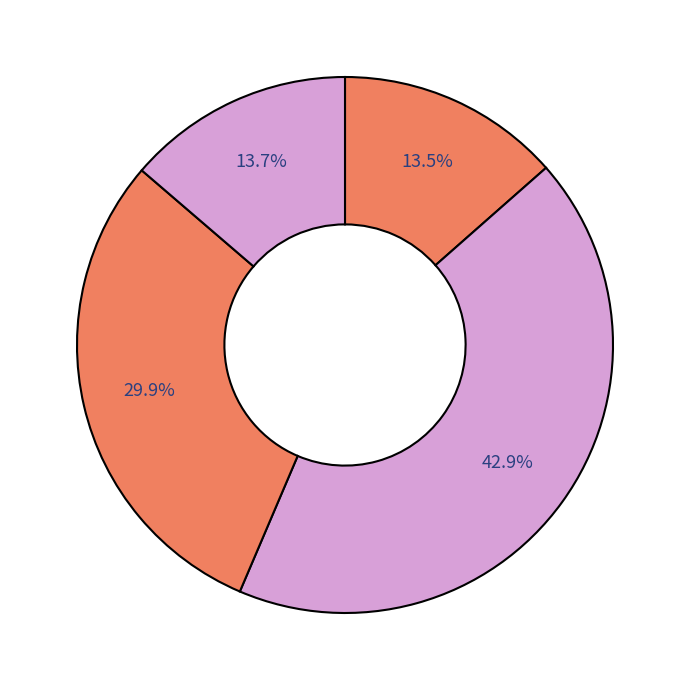

Rank the categories by value from lowest to highest.

April 2018 - March 2019, April 2021 - March 2022, April 2020 - March 2021, April 2019 - March 2020